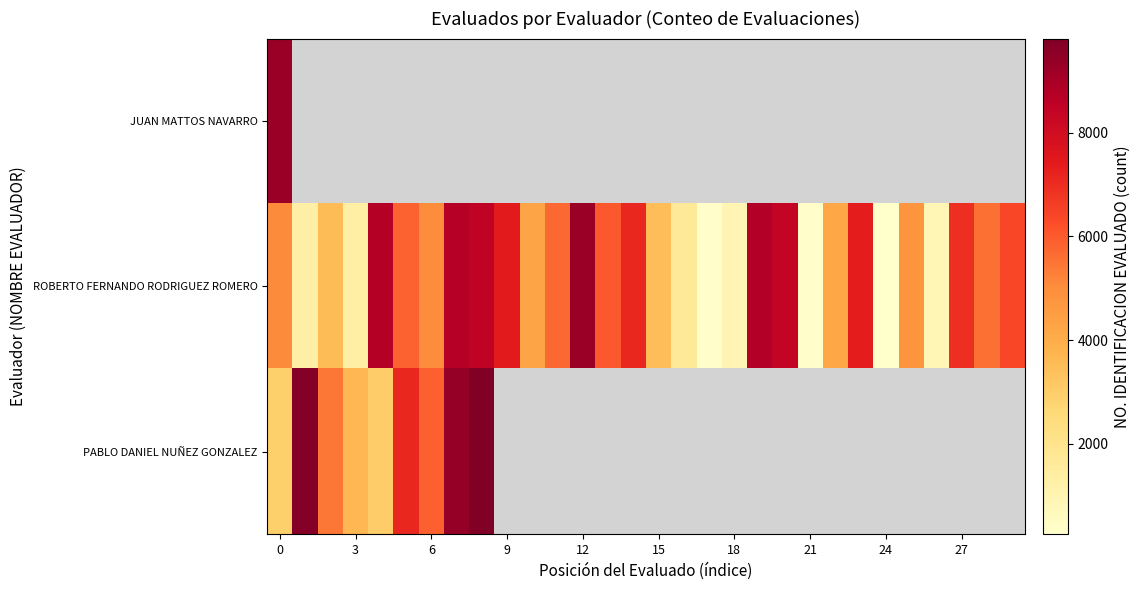

What is the sum of all ROBERTO FERNANDO RODRIGUEZ ROMERO values?

148085.0